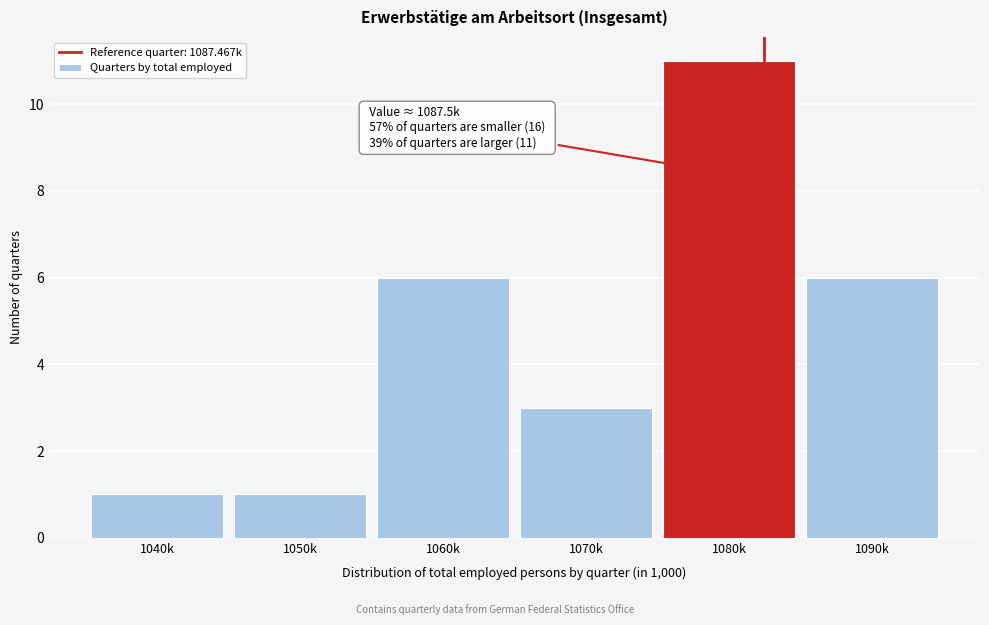

Reading left to right, transcribe all the data shown in this chart.

1	1	6	3	11	6